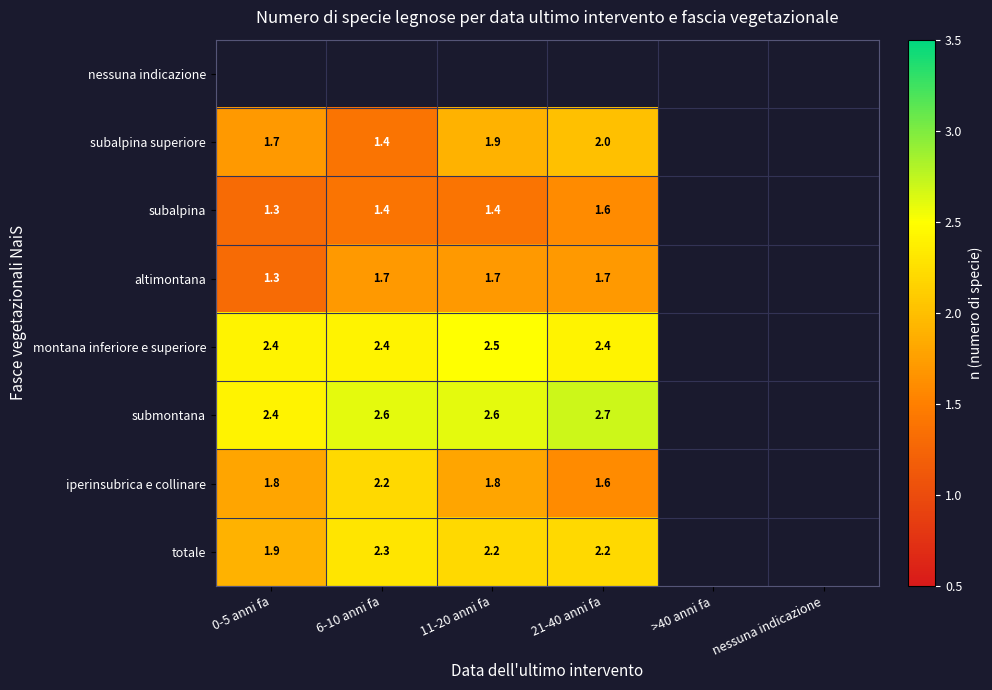

How many series are shown in this chart?

8